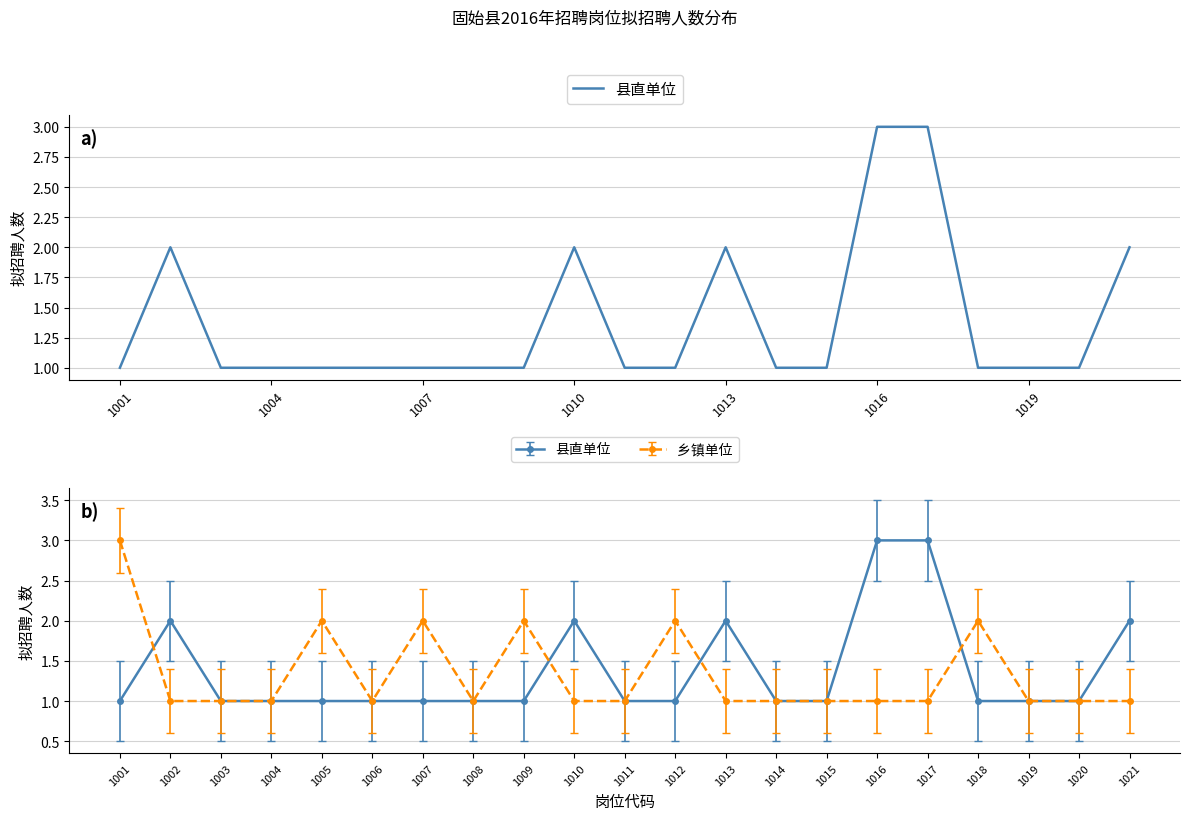

The 乡镇单位 series shows 0 at 1004. True or false?

False